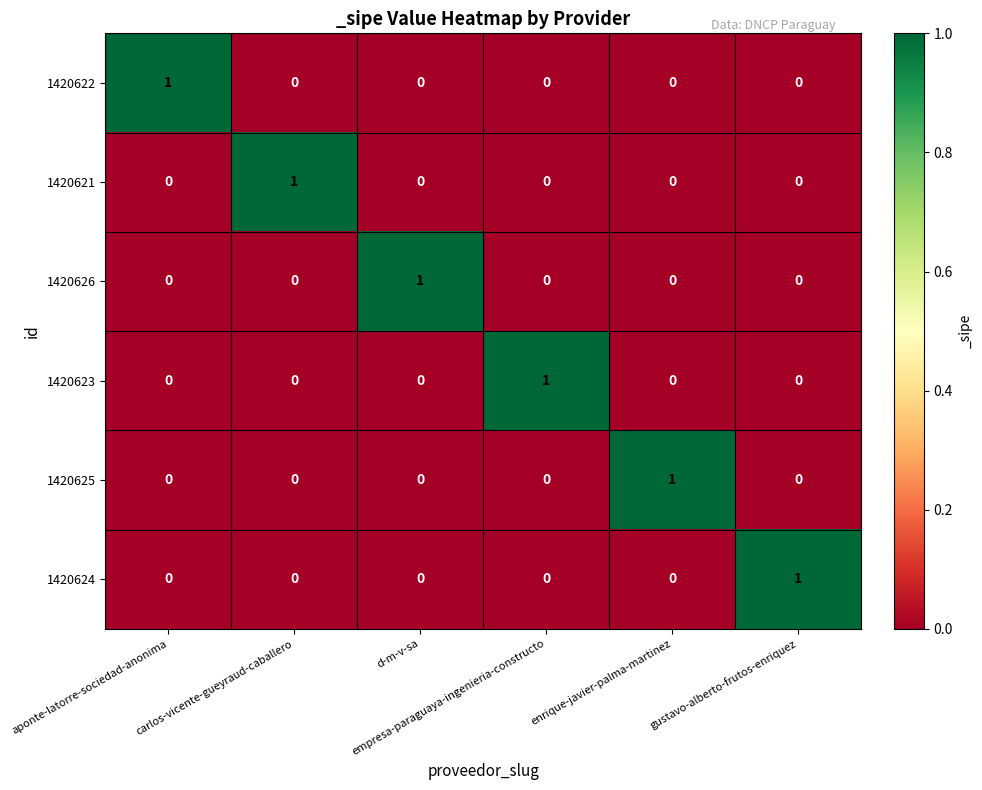

Count the 1420623 values in the range 0 to 1.

6